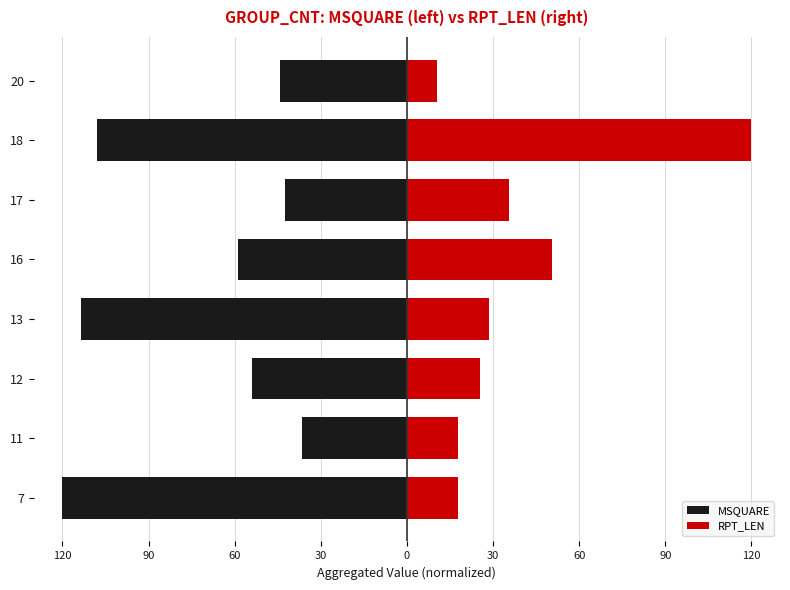

What is the difference between the second highest and minimum values in the RPT_LEN series?

40.1